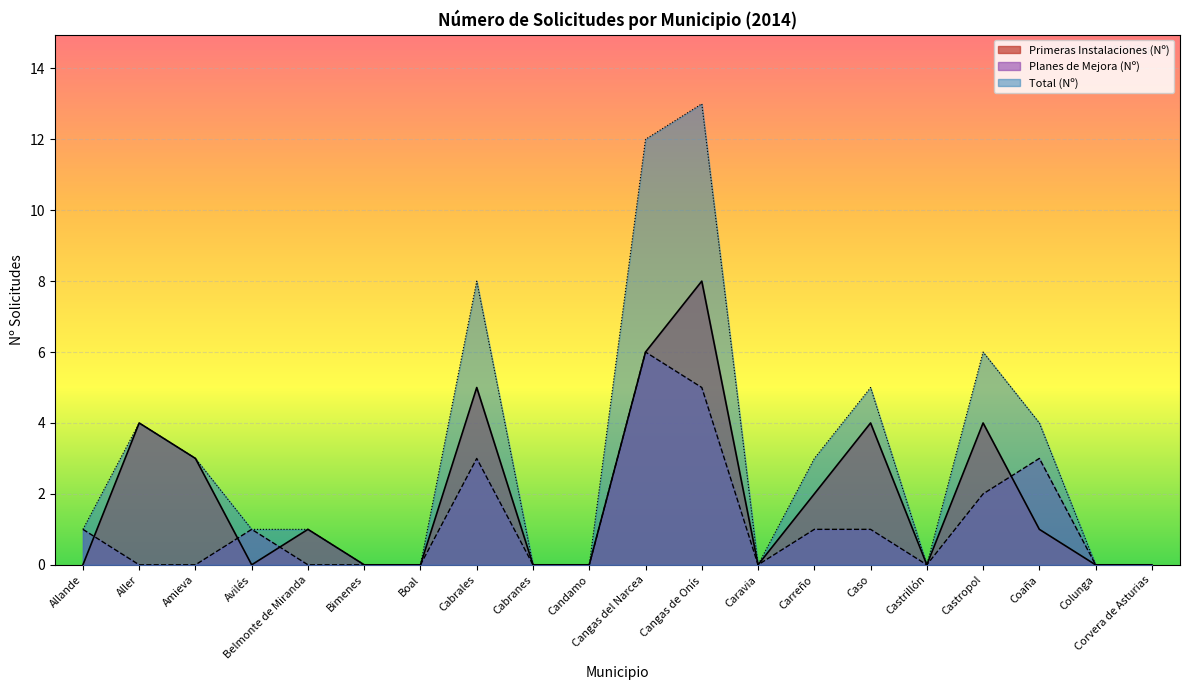

What is the sum of all Total (Nº) values?

61